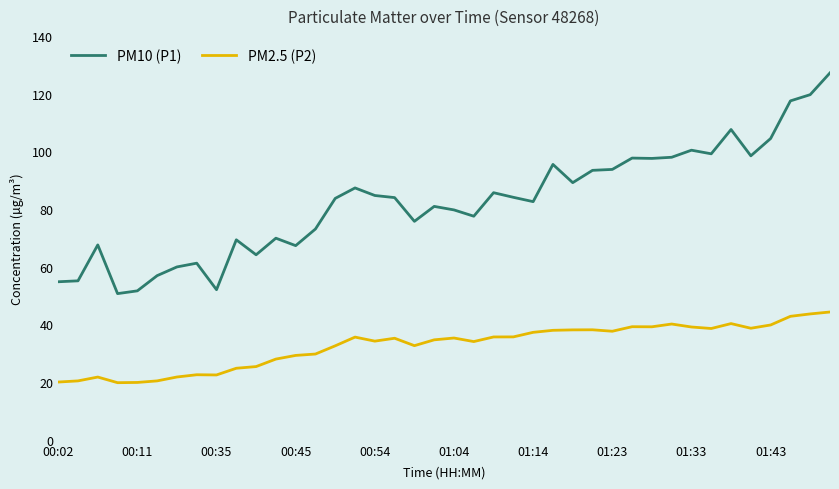

What is the minimum value for PM10 (P1)?

50.7